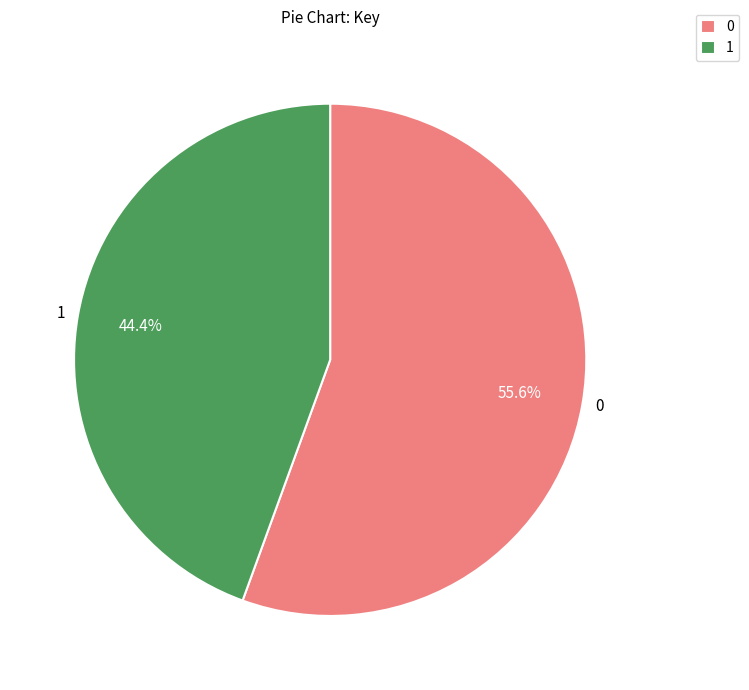

Rank the categories by value from highest to lowest.

0, 1